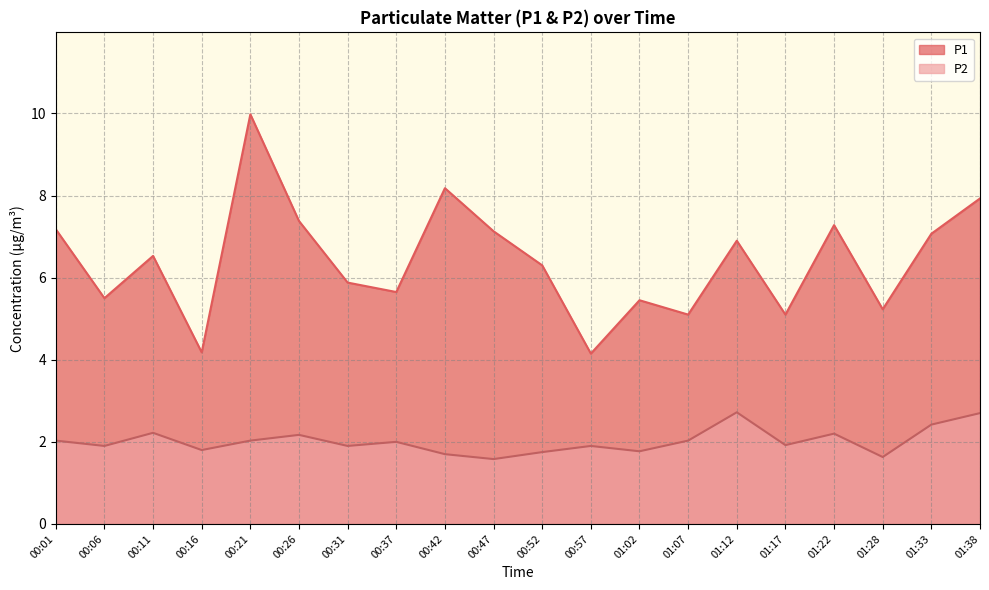

Rank the categories by P1 value from lowest to highest.

00:57, 00:16, 01:07, 01:17, 01:28, 01:02, 00:06, 00:37, 00:31, 00:52, 00:11, 01:12, 01:33, 00:47, 00:01, 01:22, 00:26, 01:38, 00:42, 00:21